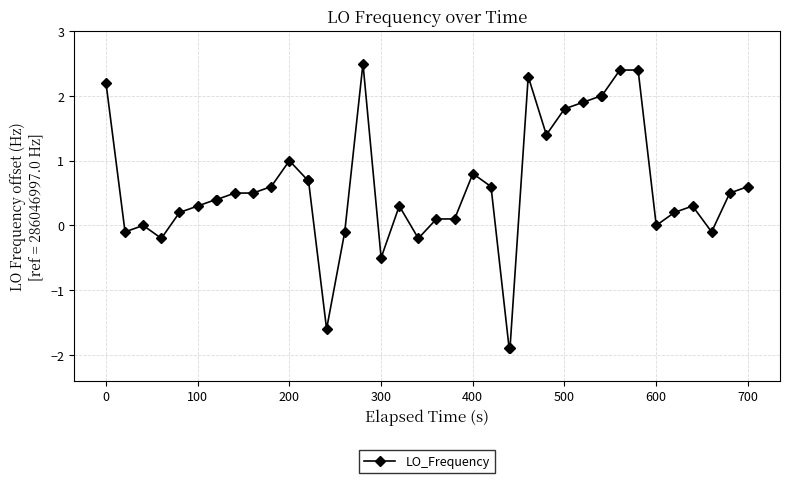

Does the chart display data point markers on the line(s)?

Yes